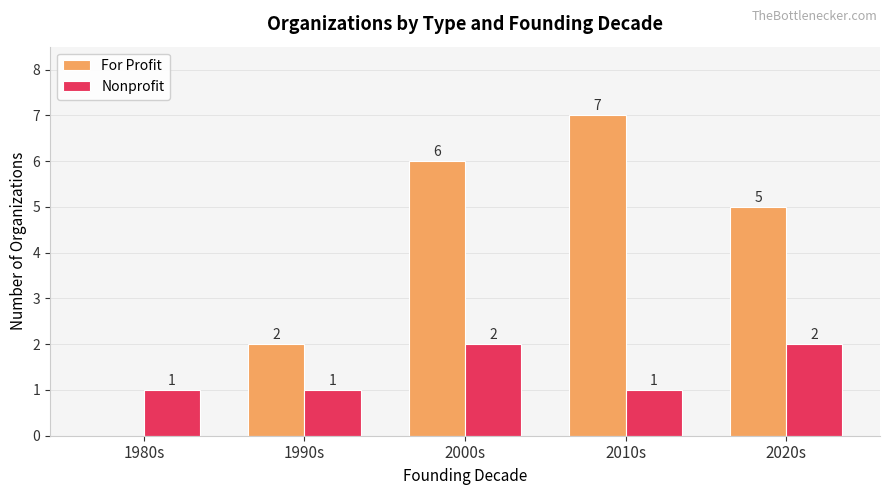

What is the total value across all series at 1990s?

3